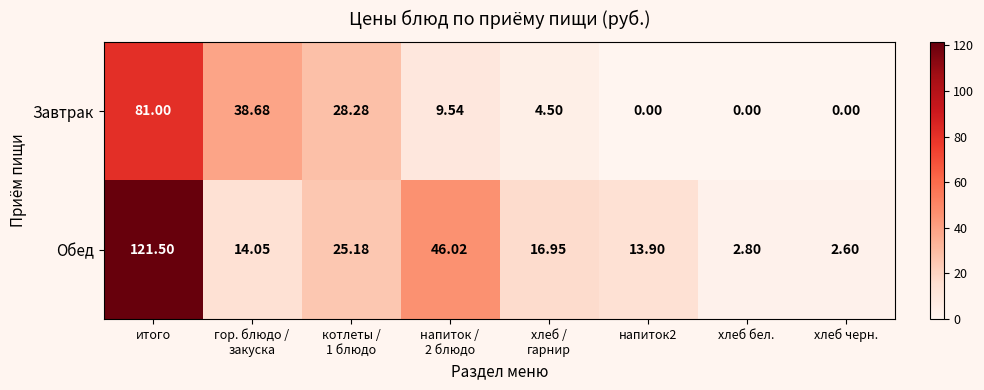

How many distinct data groups are displayed?

2